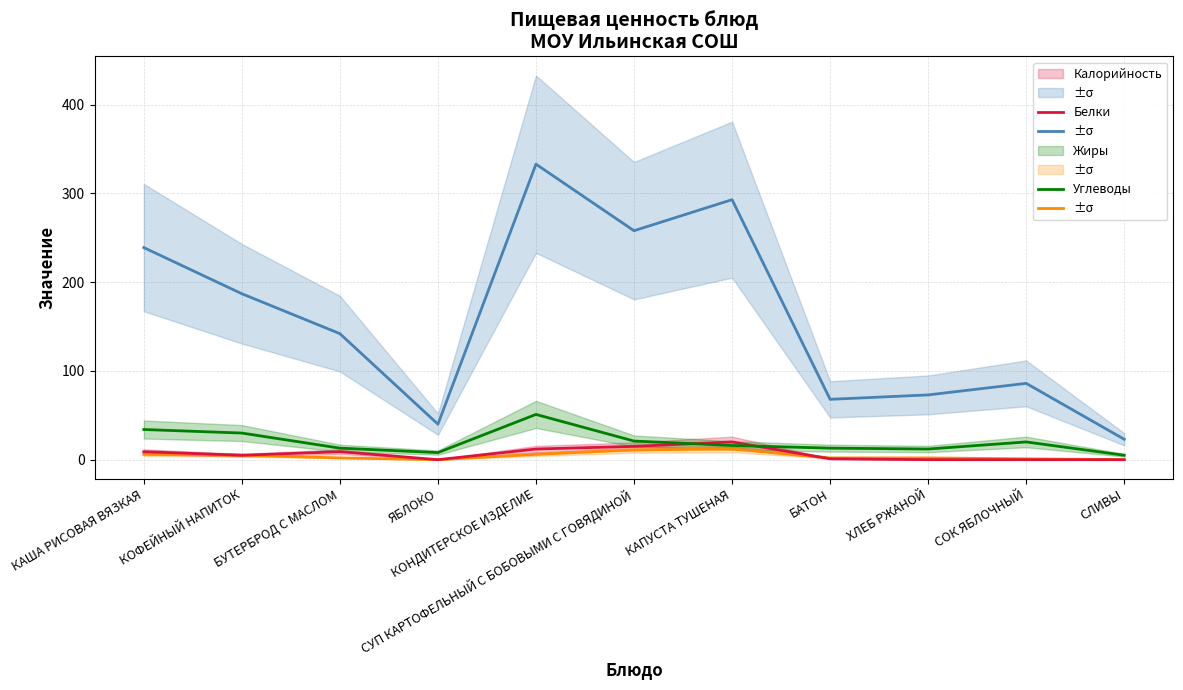

Where does the Углеводы series first go above 16?

КАША РИСОВАЯ ВЯЗКАЯ